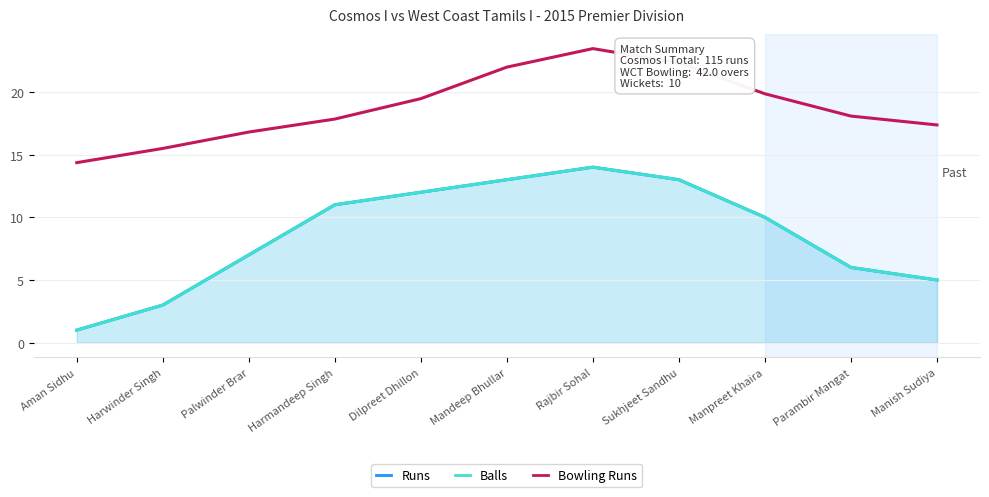

Reading left to right, what are all the values shown in this chart?

Runs: 1.0	3.0	7.0	11.0	12.0	13.0	14.0	13.0	10.0	6.0	5.0
Balls: 1.0	3.0	7.0	11.0	12.0	13.0	14.0	13.0	10.0	6.0	5.0
Bowling Runs: 14.4	15.5	16.8	17.8	19.5	22.0	23.5	22.3	19.9	18.1	17.4